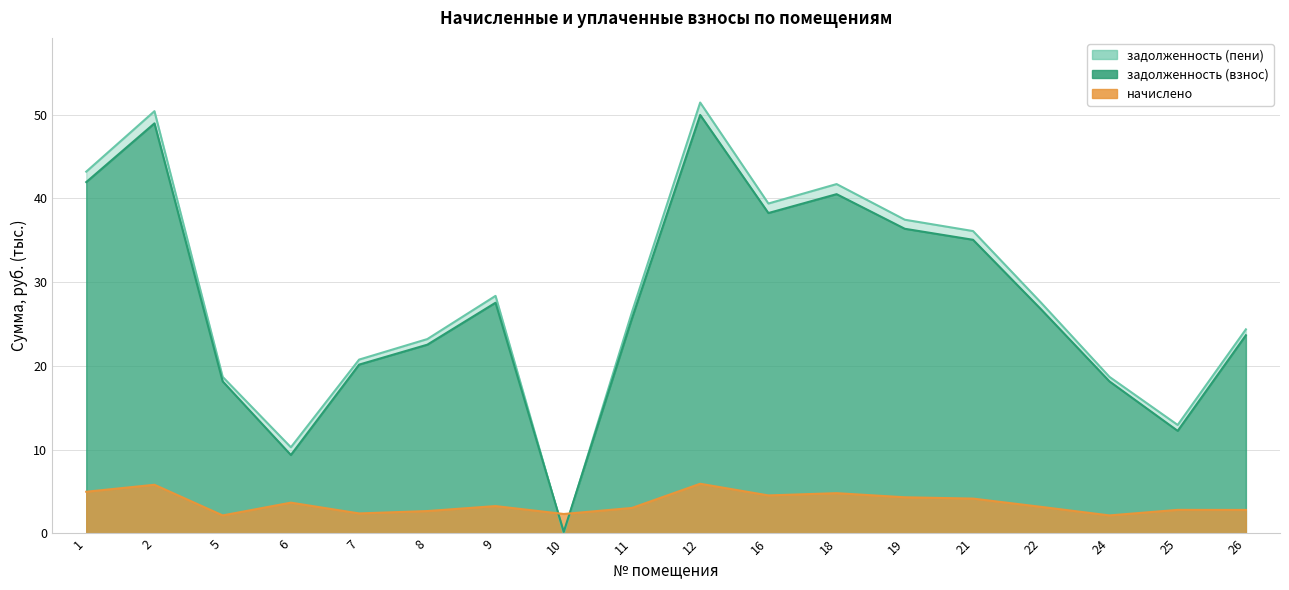

Between 9 and 21, which series saw the biggest shift?

задолженность (пени)